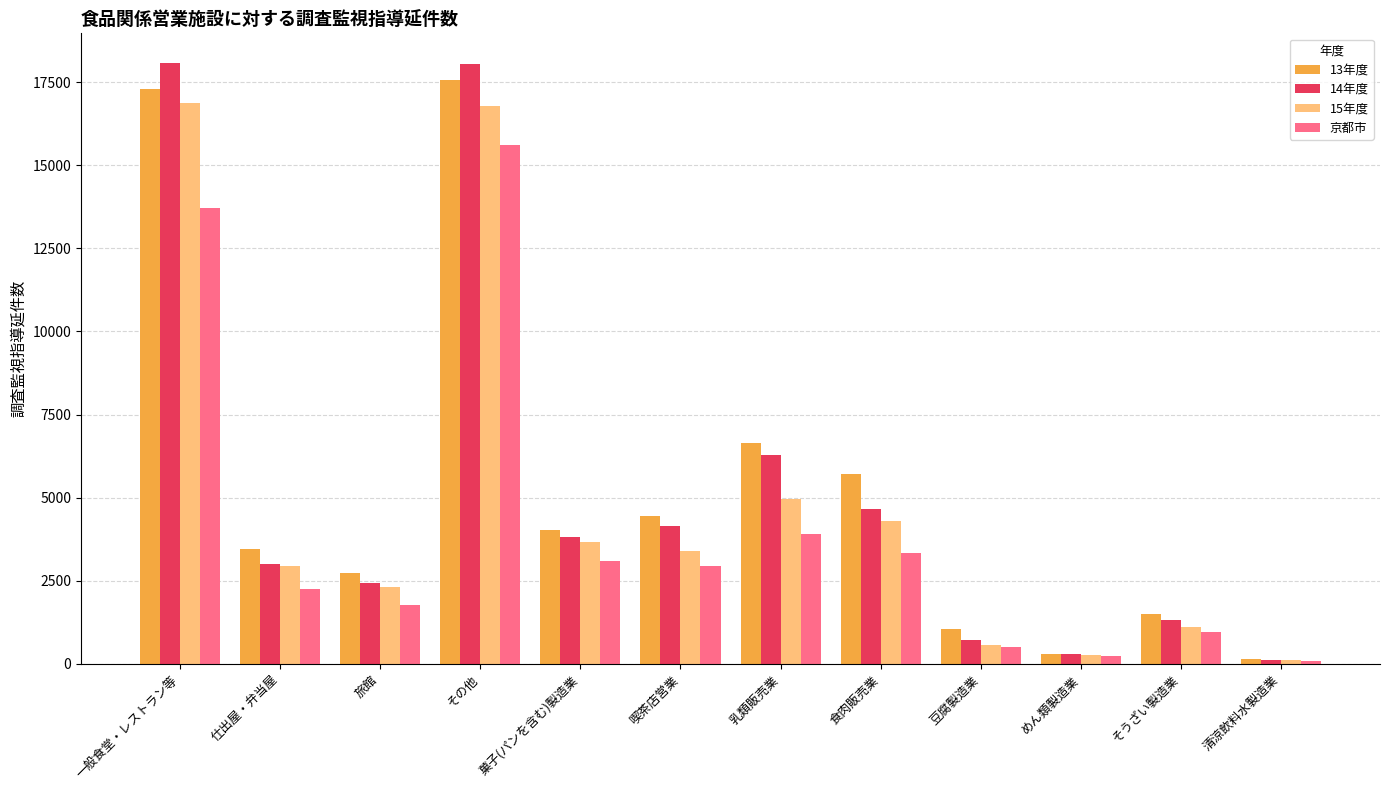

What is the difference between the highest and lowest values at 乳類販売業?

2709